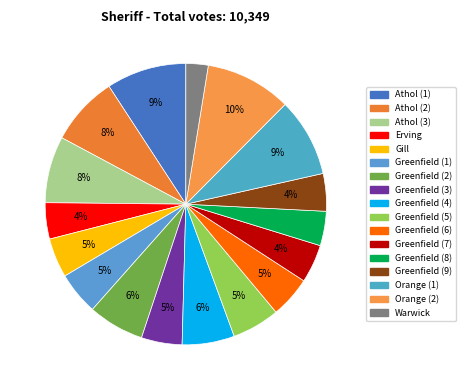

What portion of the pie excludes Orange (2)?

90.1%